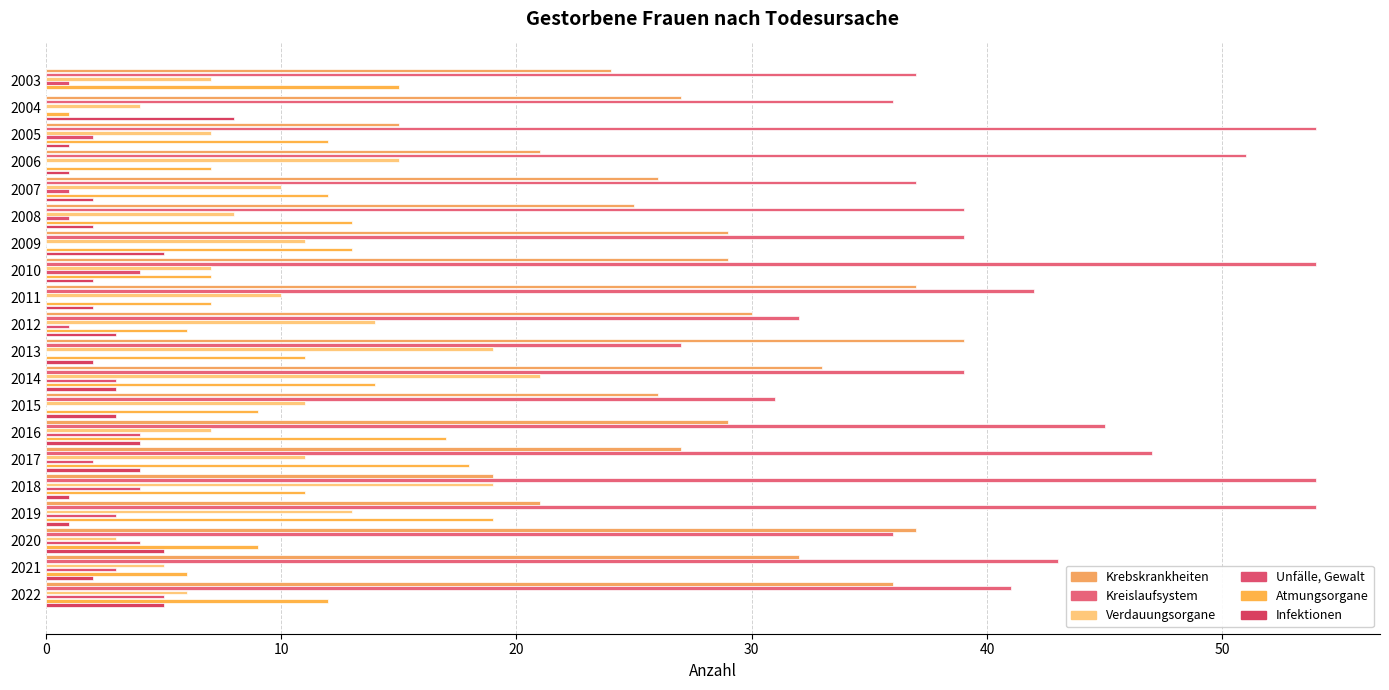

How many series are shown in this chart?

6